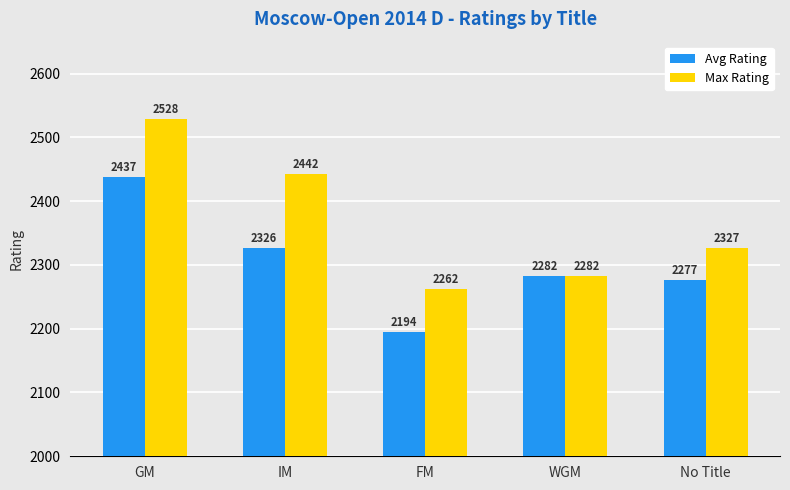

What is the value of the Max Rating bar at the 5th from the left?

2327.0